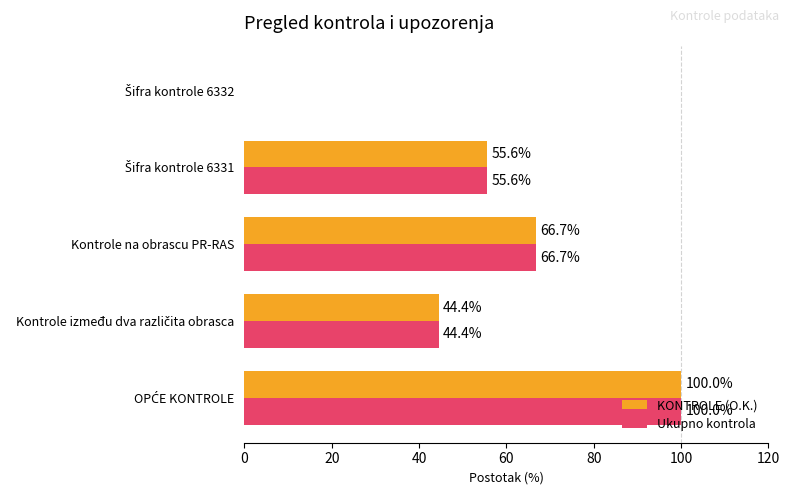

The value of KONTROLE (O.K.) at Kontrole na obrascu PR-RAS is 66.7. True or false?

True